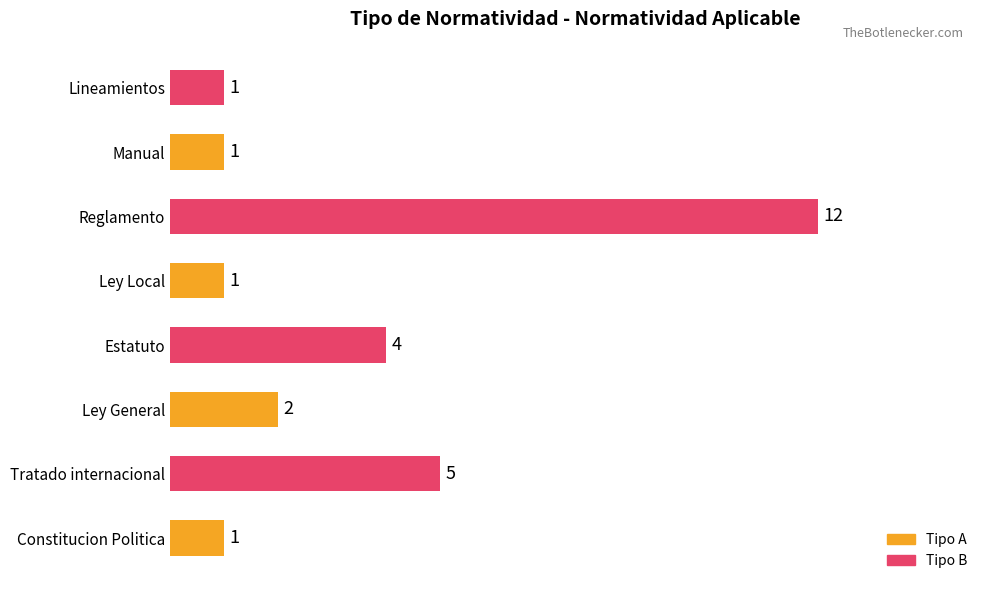

What is the change in value from Tratado internacional to Ley General?

-3